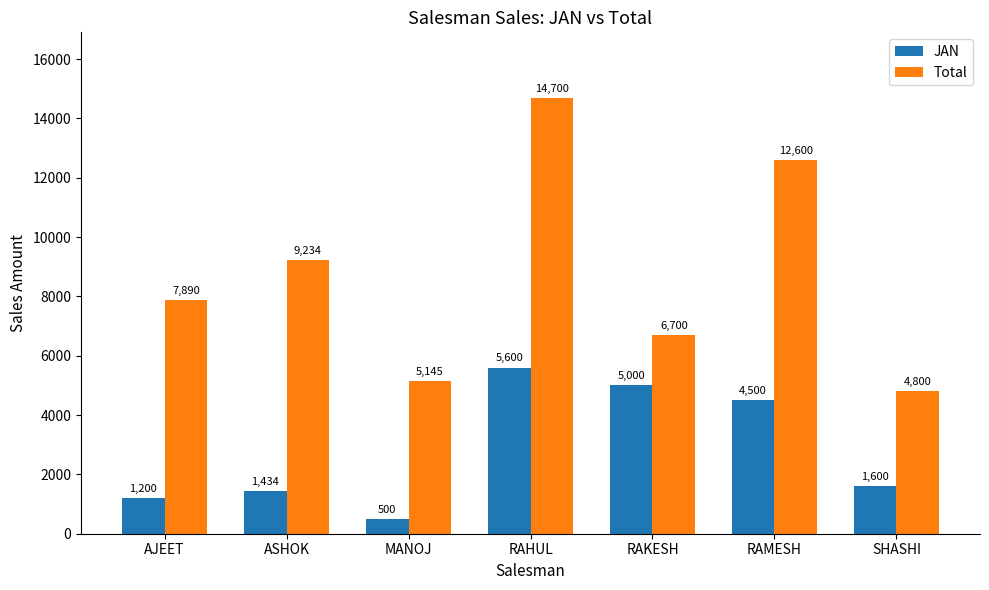

Rank the series at SHASHI from lowest to highest value.

JAN, Total